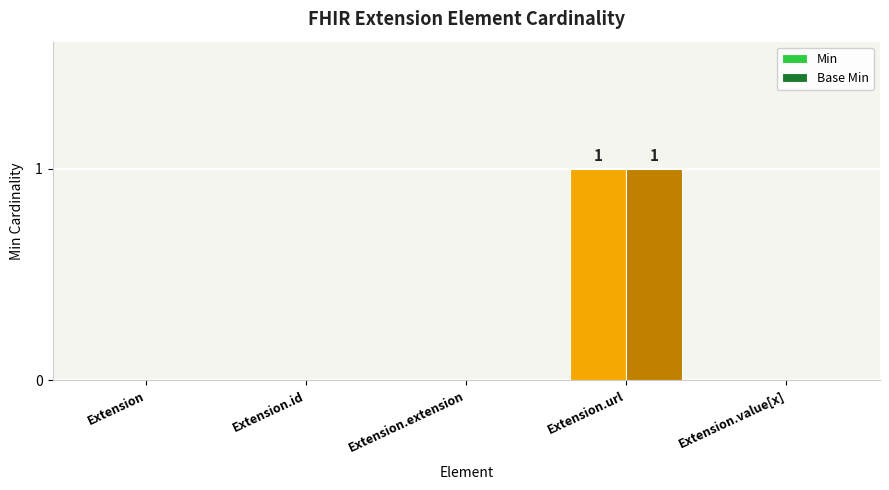

Which category has the highest value in the Base Min series?

Extension.url